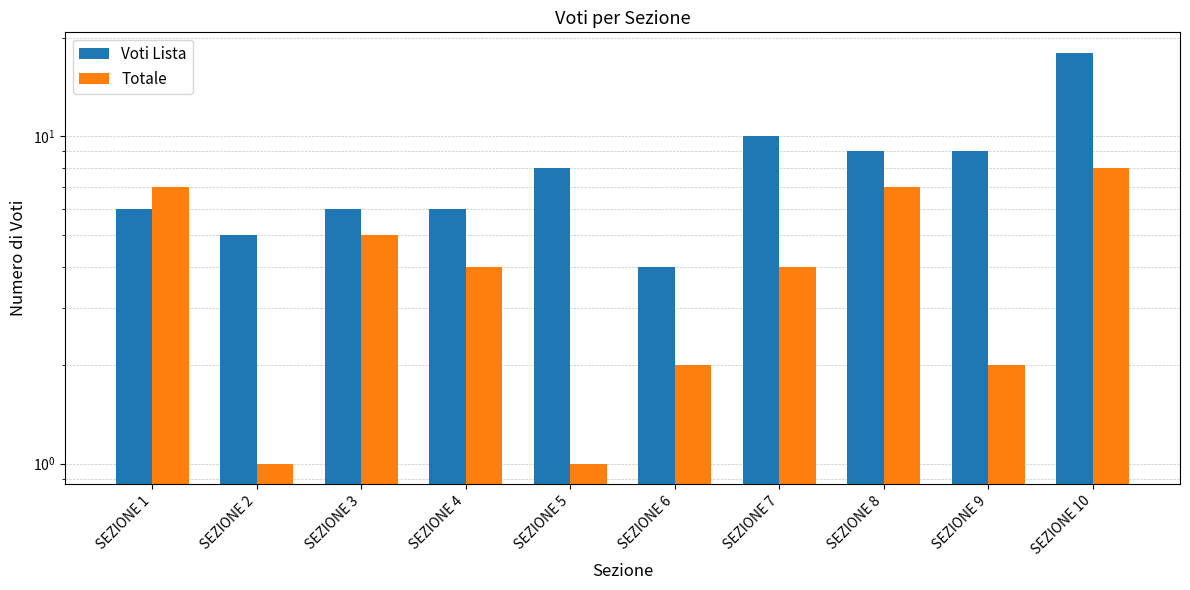

Reading left to right, what are all the values shown in this chart?

Voti Lista: SEZIONE 1=6	SEZIONE 2=5	SEZIONE 3=6	SEZIONE 4=6	SEZIONE 5=8	SEZIONE 6=4	SEZIONE 7=10	SEZIONE 8=9	SEZIONE 9=9	SEZIONE 10=18
Totale: SEZIONE 1=7	SEZIONE 2=1	SEZIONE 3=5	SEZIONE 4=4	SEZIONE 5=1	SEZIONE 6=2	SEZIONE 7=4	SEZIONE 8=7	SEZIONE 9=2	SEZIONE 10=8